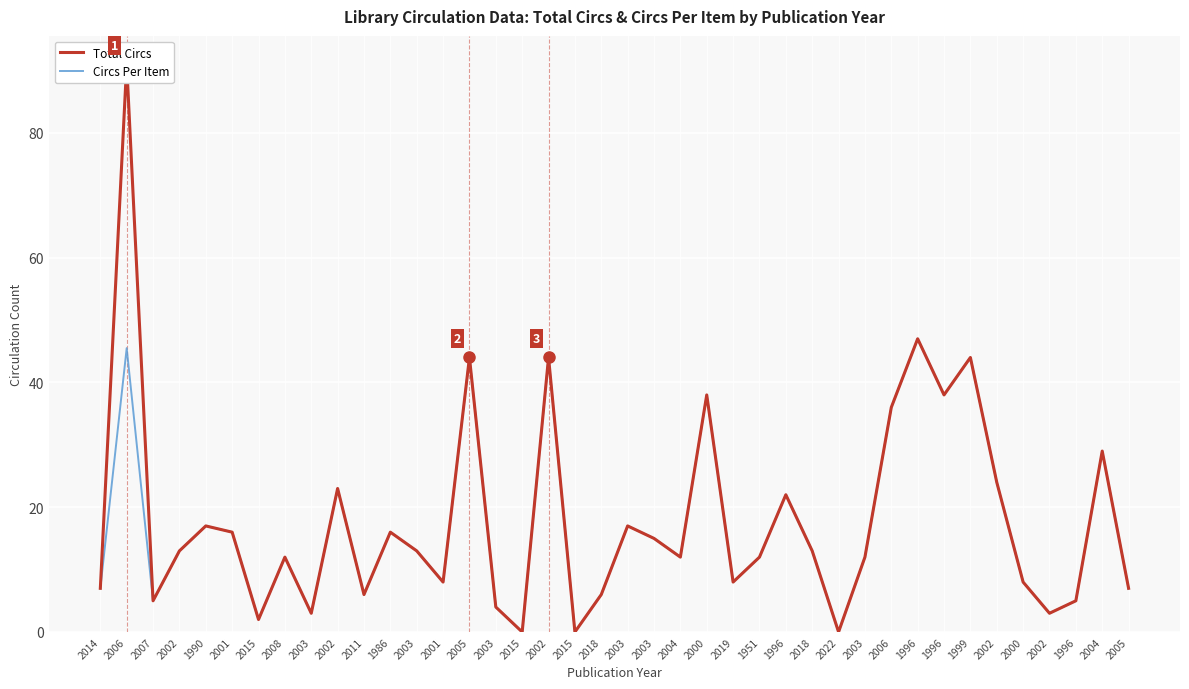

True or false: Circs Per Item and Total Circs cross at least once.

False